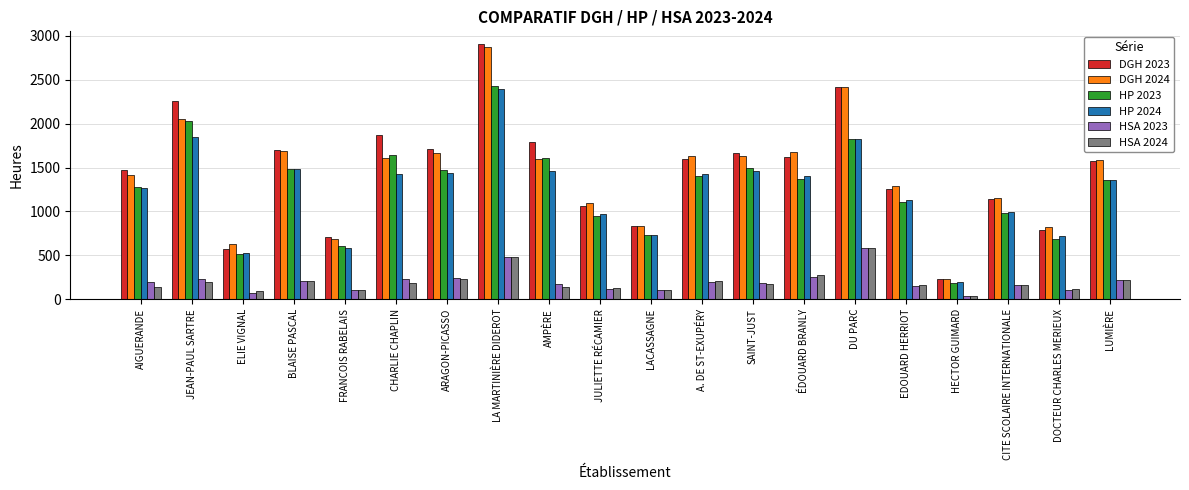

What is the lowest value of the HP 2024 series?

192.5